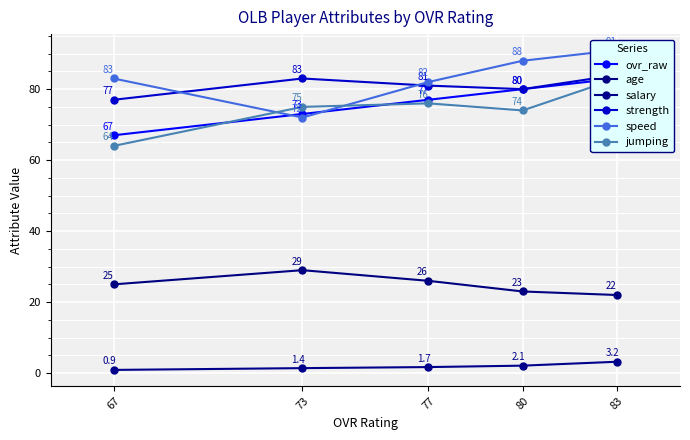

Where is age nearest to the value 25?

67